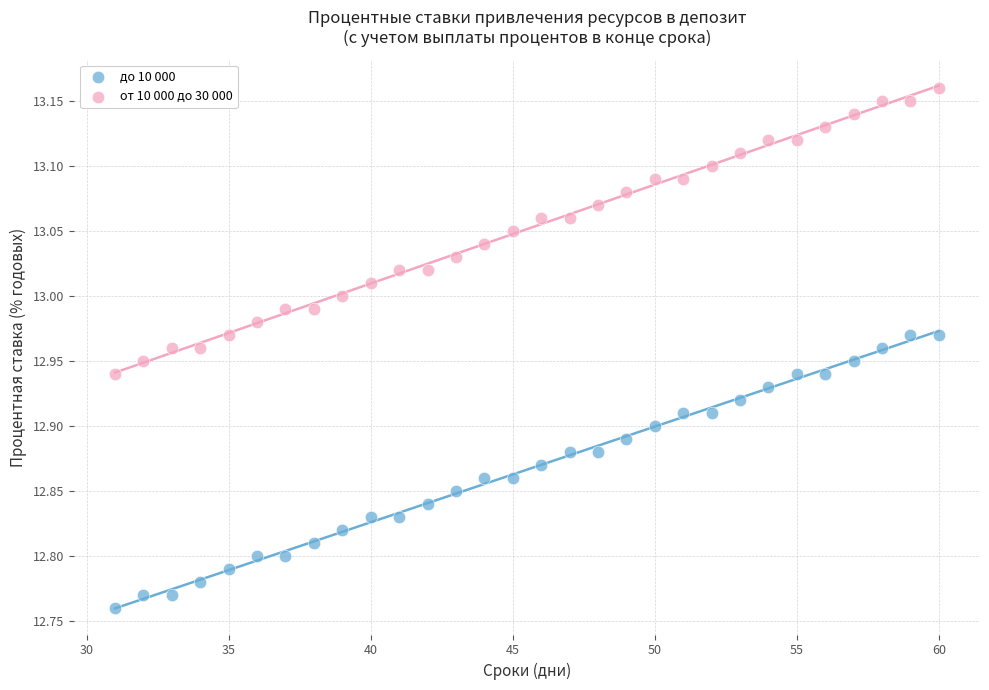

Across all data points, what is the range of Y values (max minus min)?

0.4